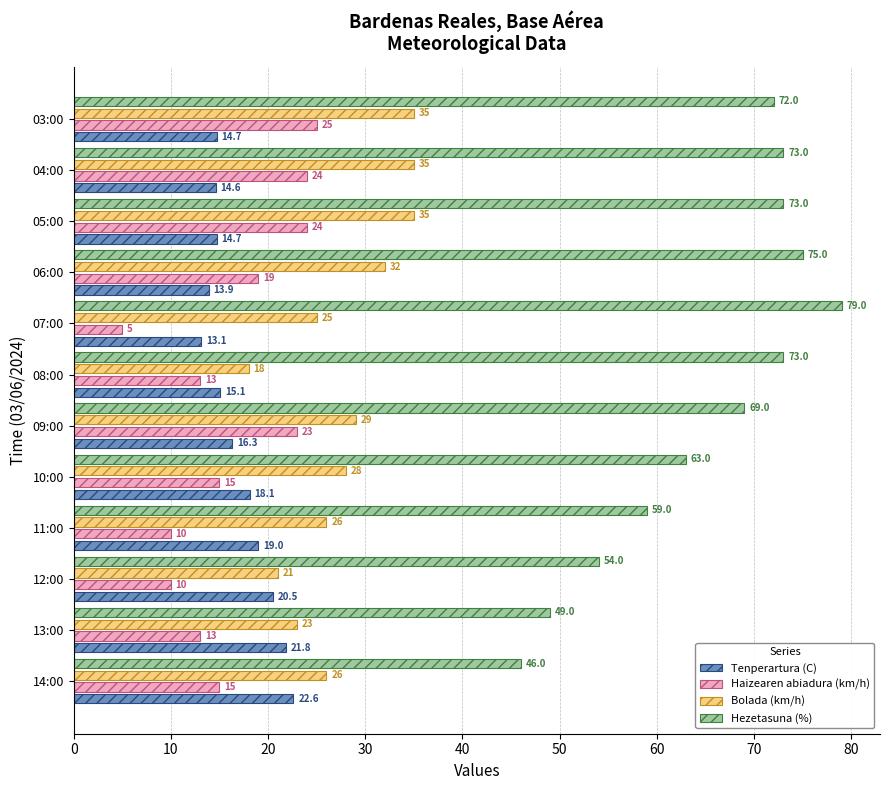

What are all the series names shown in the legend?

Tenperartura (C), Haizearen abiadura (km/h), Bolada (km/h), Hezetasuna (%)